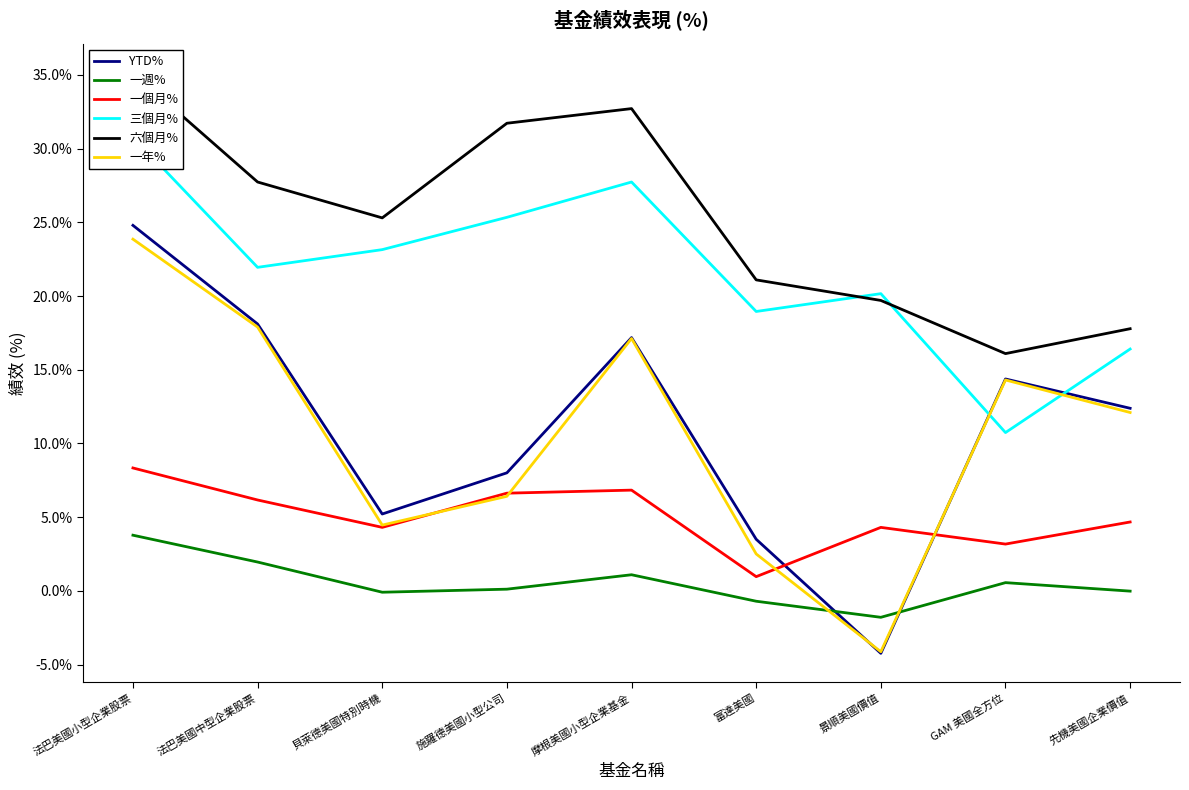

What is the maximum value for YTD%?

0.2